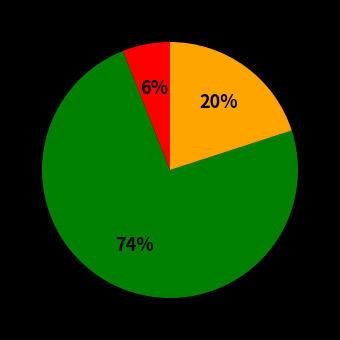

To the nearest percent, what is the difference between the largest and smallest slice percentages?

68%